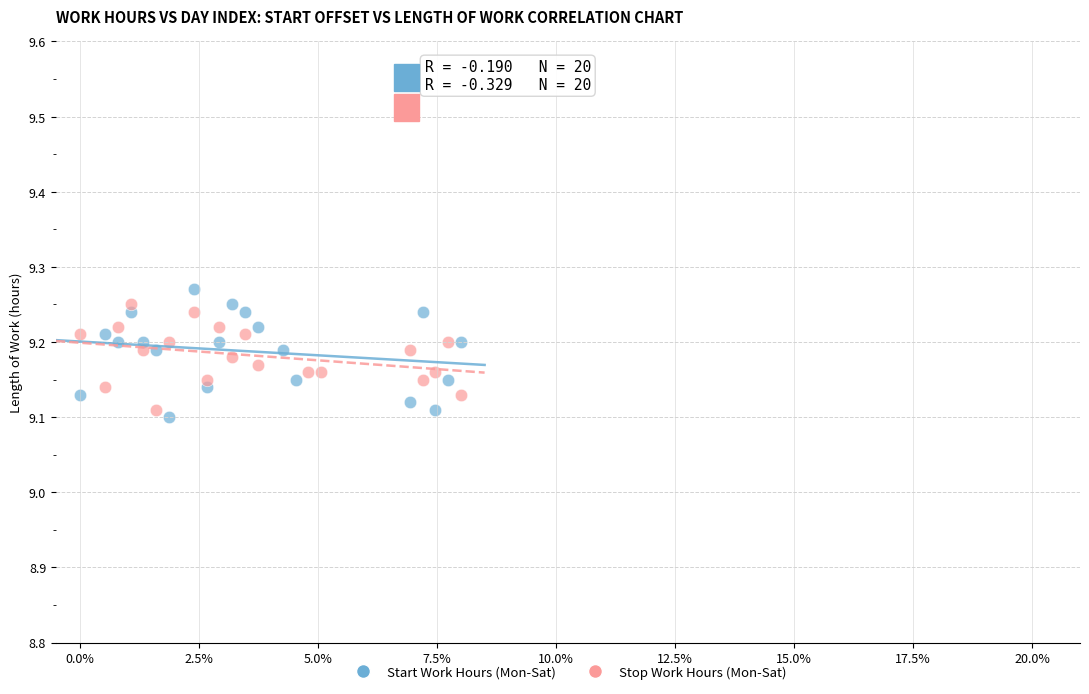

Which series has the widest spread of Y values?

Start Work Hours (Mon-Sat)